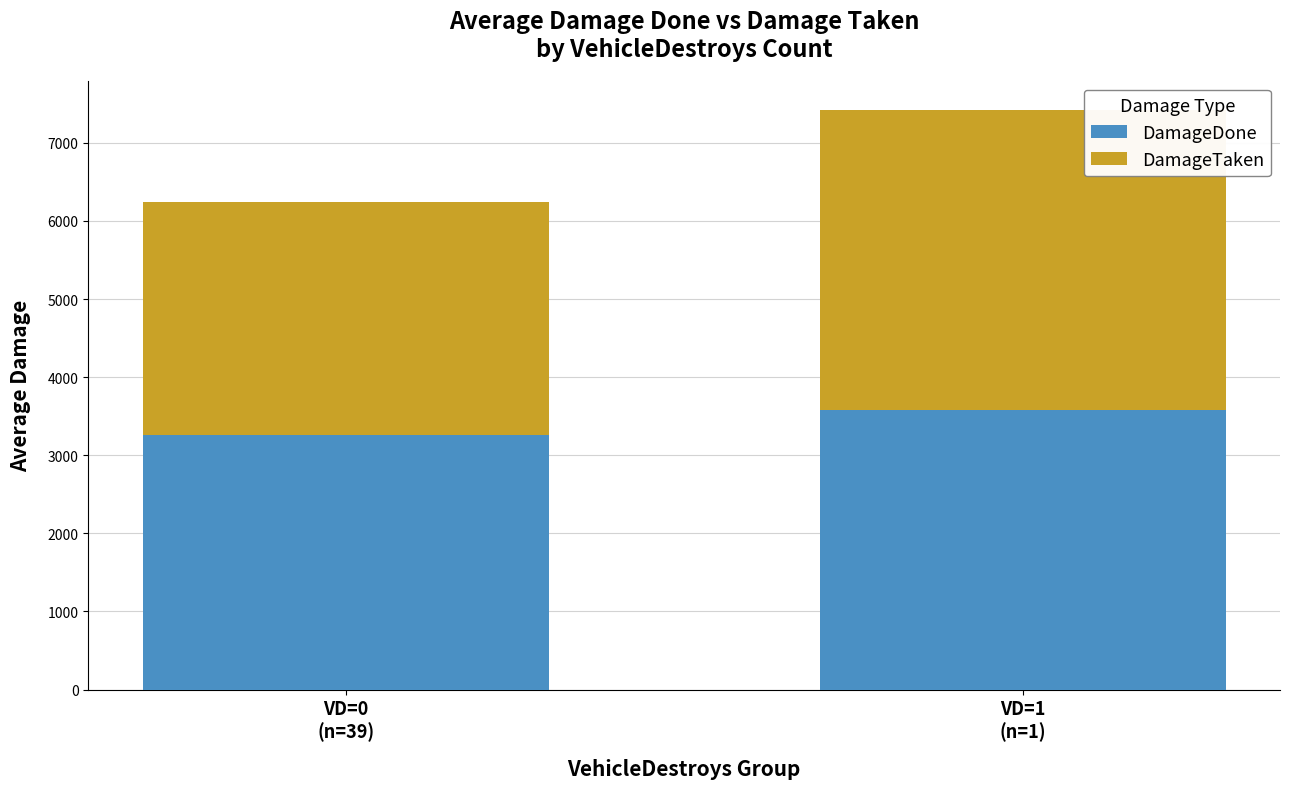

What is the highest value of the DamageDone series?

3573.0